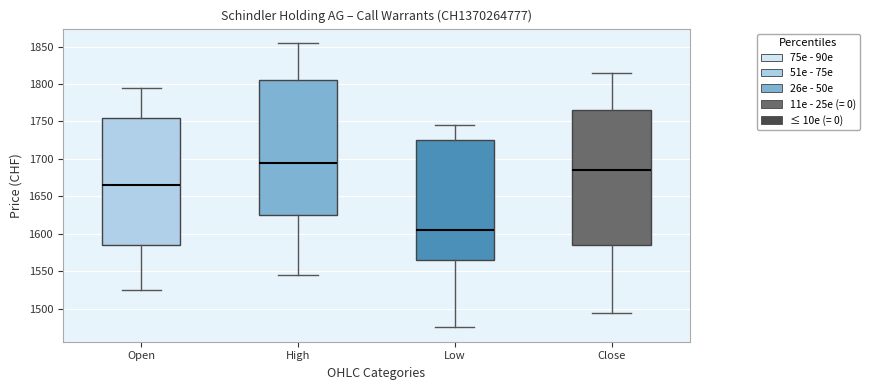

Reading left to right, transcribe this box plot: for each box, give where its median line is, the range the box spans, and where its two whiskers end, as read against the y-axis. The values are not printed on the chart, so give them approximately, as read against the axis.

Open: median 1665, box 1585 to 1755, whiskers 1525 to 1795
High: median 1695, box 1625 to 1805, whiskers 1545 to 1855
Low: median 1605, box 1565 to 1725, whiskers 1475 to 1745
Close: median 1685, box 1585 to 1765, whiskers 1495 to 1815